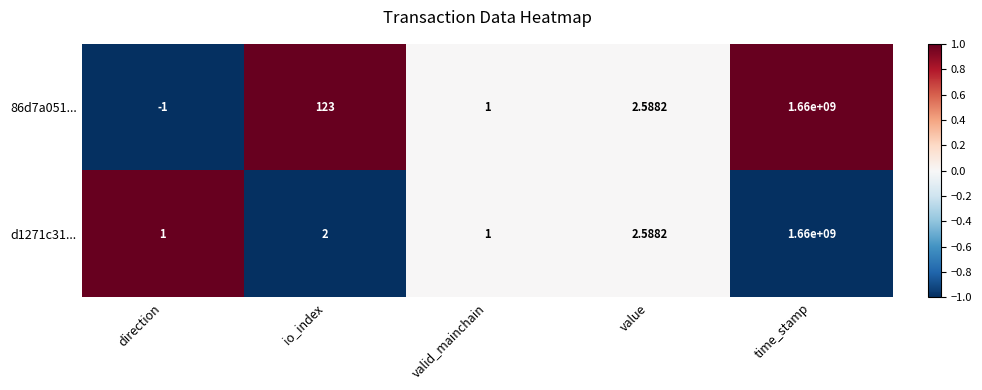

At which category is the sum across all series the highest?

time_stamp